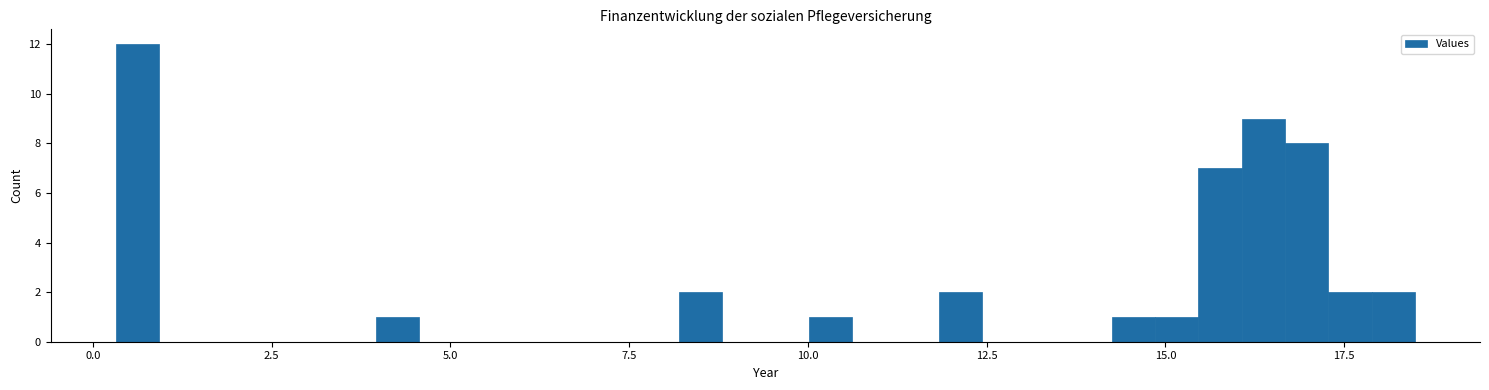

Around what value on the x-axis is the tallest bar? Give the approximate position of its centre, as read against the axis.

0.5